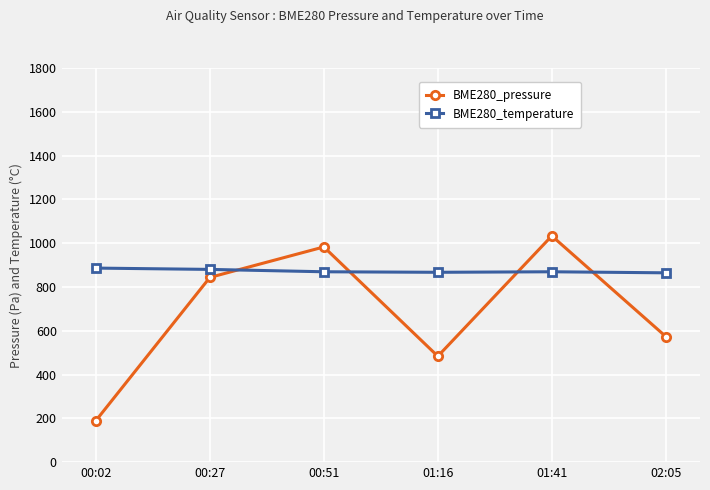

What is the sum of the BME280_temperature values at 00:02 and 00:51?

1755.6